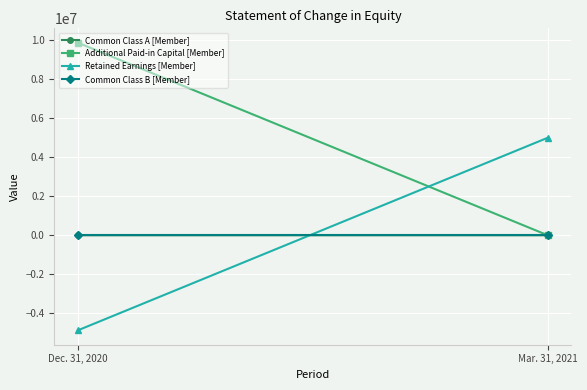

Reading right to left, transcribe all the data shown in this chart.

Common Class A [Member]: 354	479
Additional Paid-in Capital [Member]: 0	9867922
Retained Earnings [Member]: 4998647	-4869404
Common Class B [Member]: 1006	1006